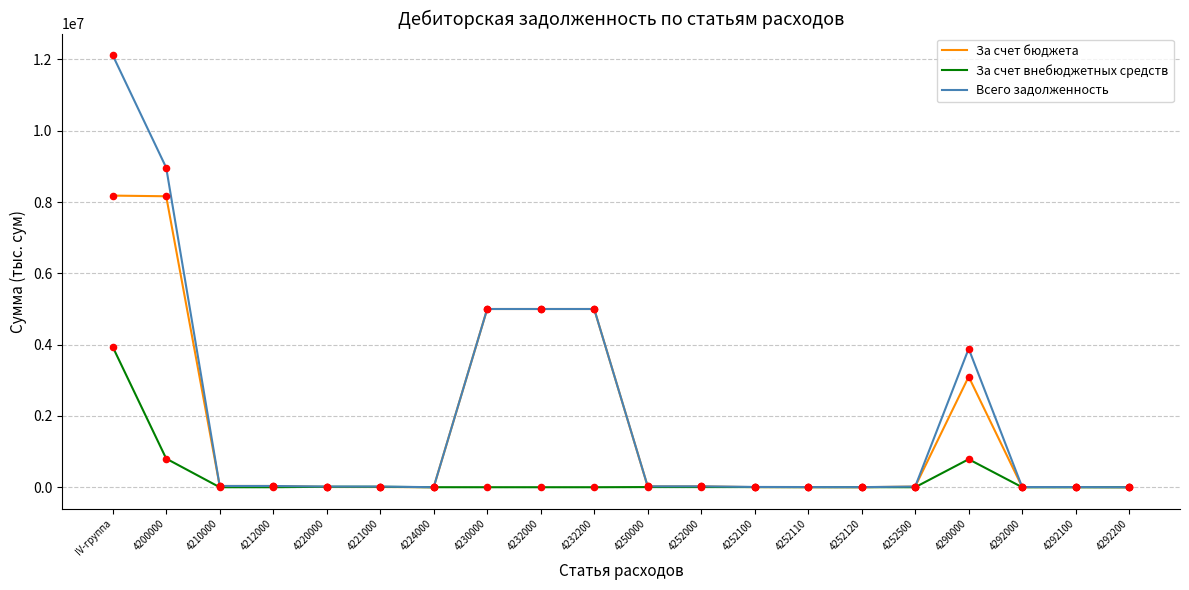

Between 4221000 and 4230000, which series saw the biggest shift?

За счет бюджета